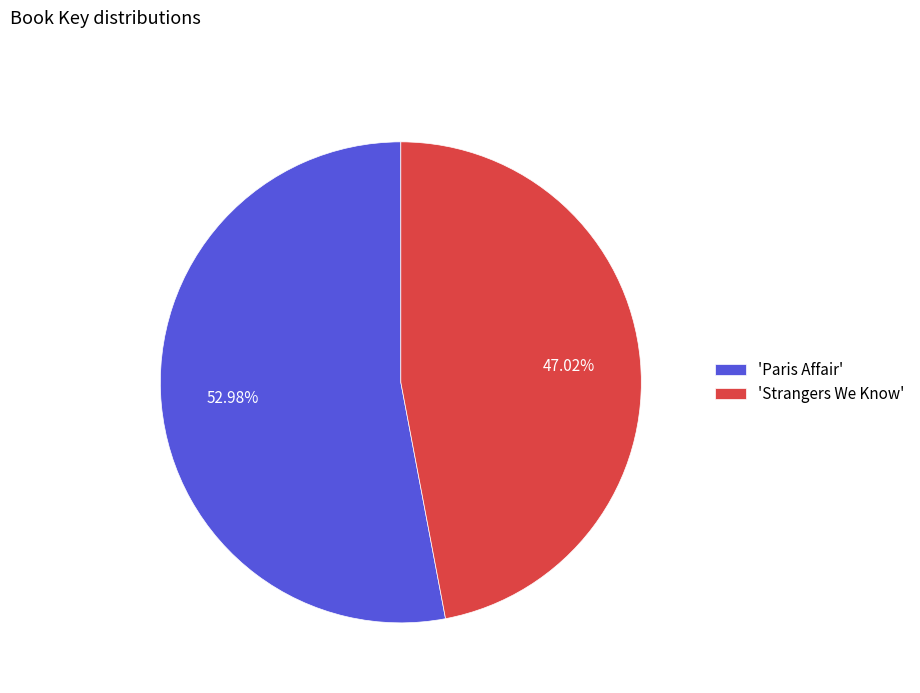

To the nearest percent, what is the difference between the largest and smallest slice percentages?

6%